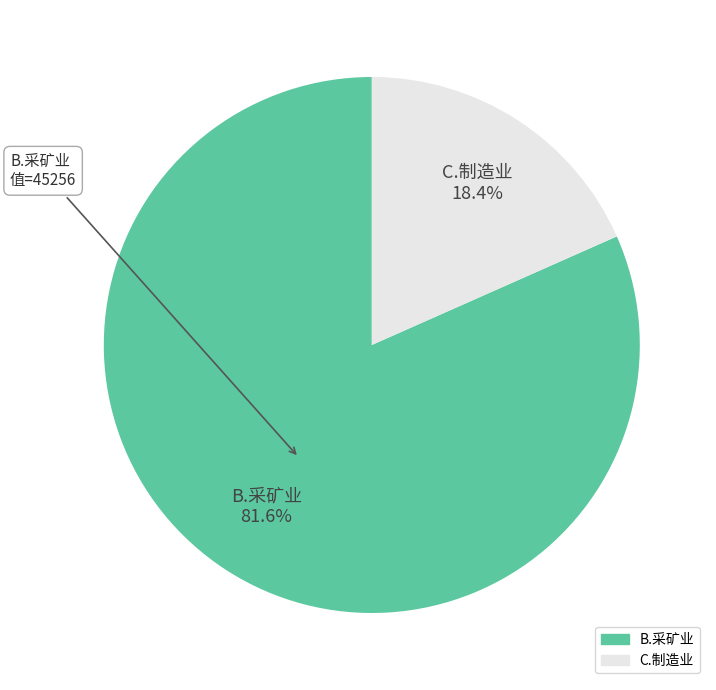

What percentage is the B.采矿业 slice, to the nearest percent?

82%